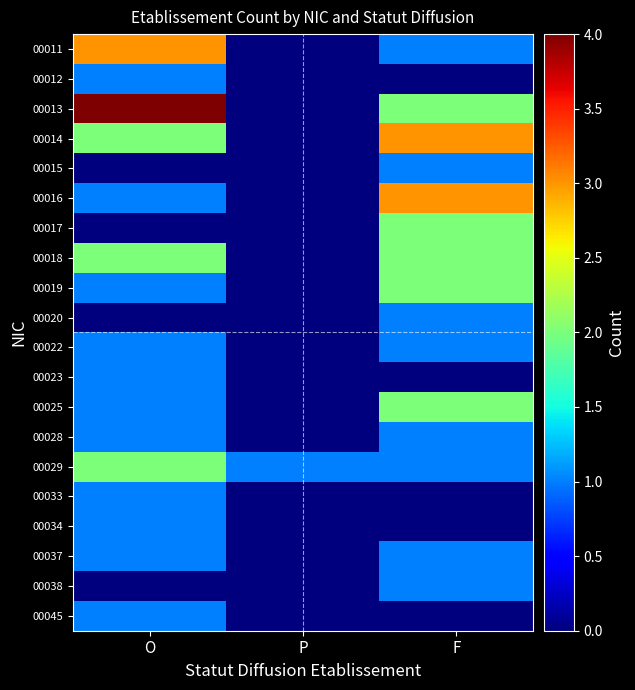

How many categories are shown in the chart?

3